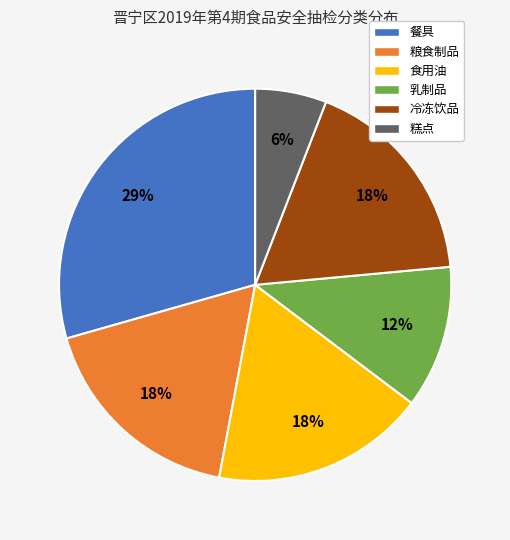

To the nearest percent, what is the average slice percentage?

17%